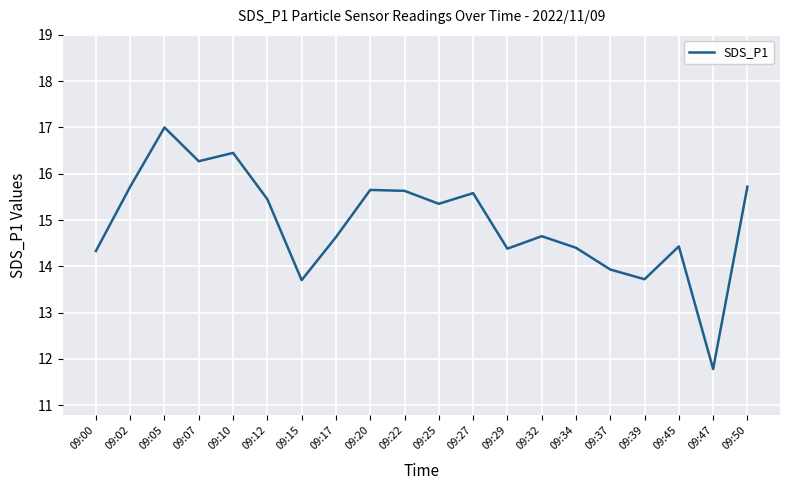

What is the change in value from 09:47 to 09:50?

+3.9